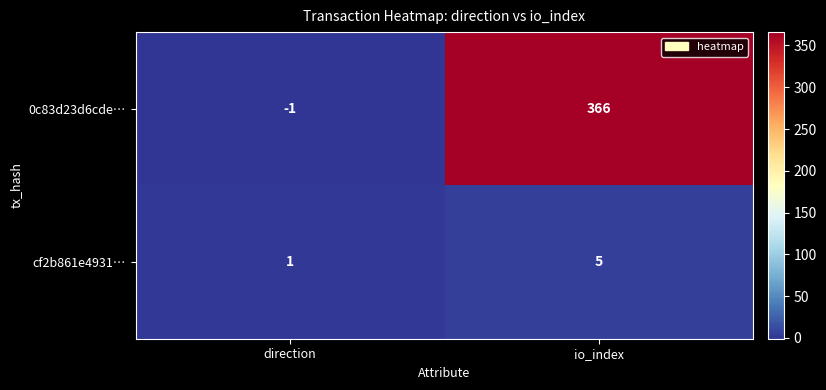

What is the difference between the highest and lowest values at io_index?

361